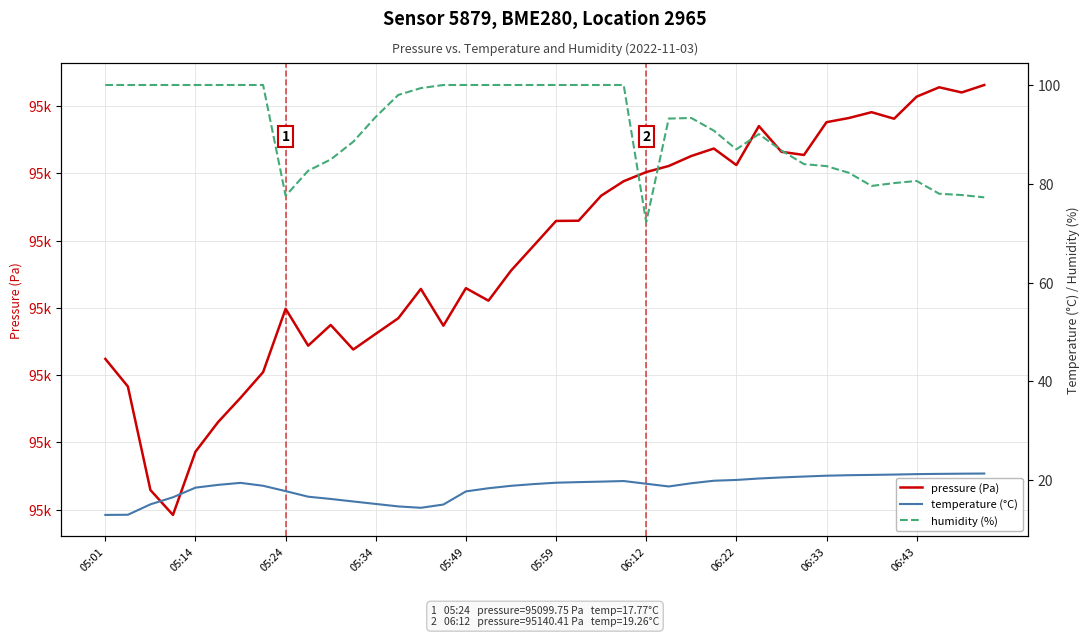

What is the difference between the temperature (°C) values at 06:22 and 20?

0.6